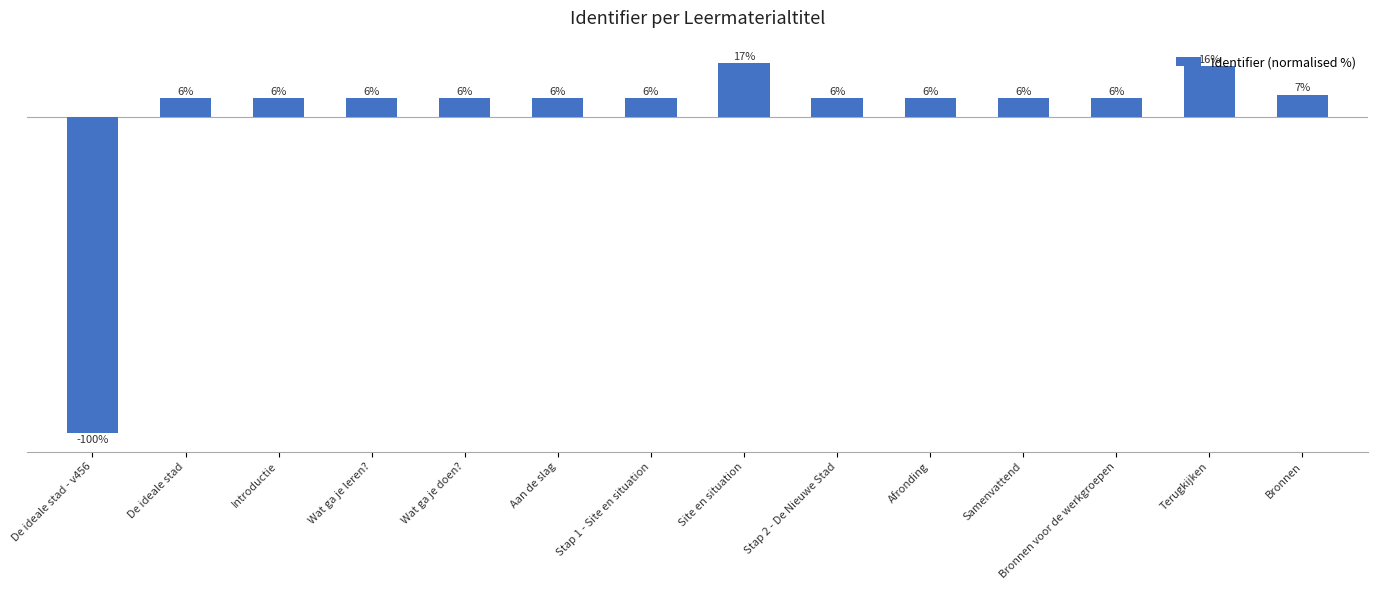

What is the label of the 10th bar from the left?

Afronding